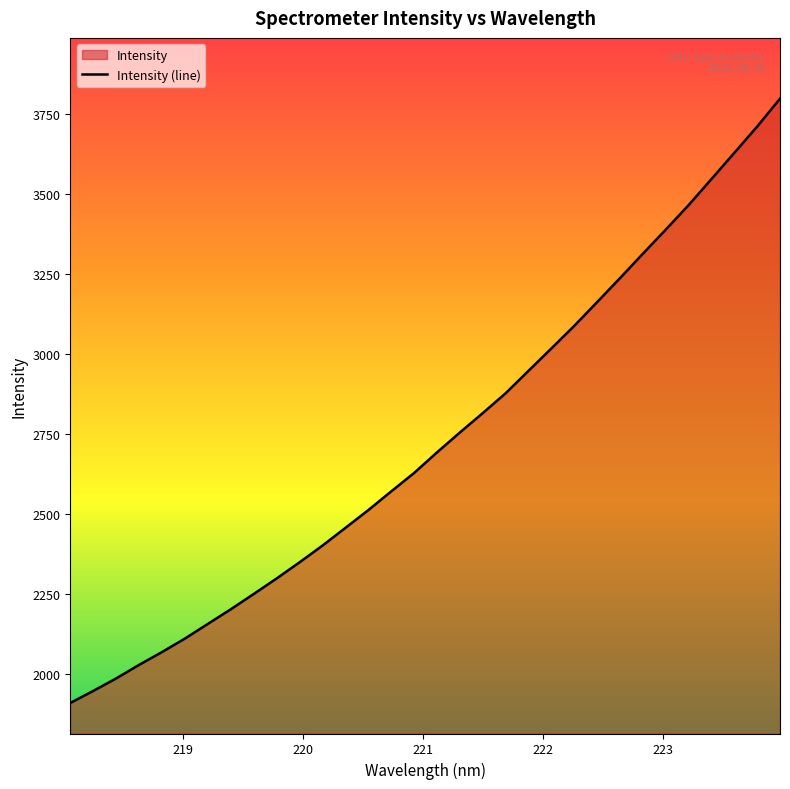

What is the difference between the maximum and minimum values?

1889.3